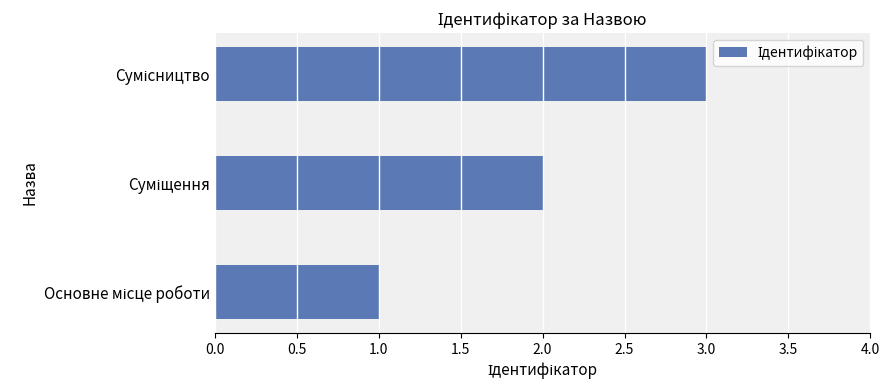

What is the maximum value shown in the chart?

3